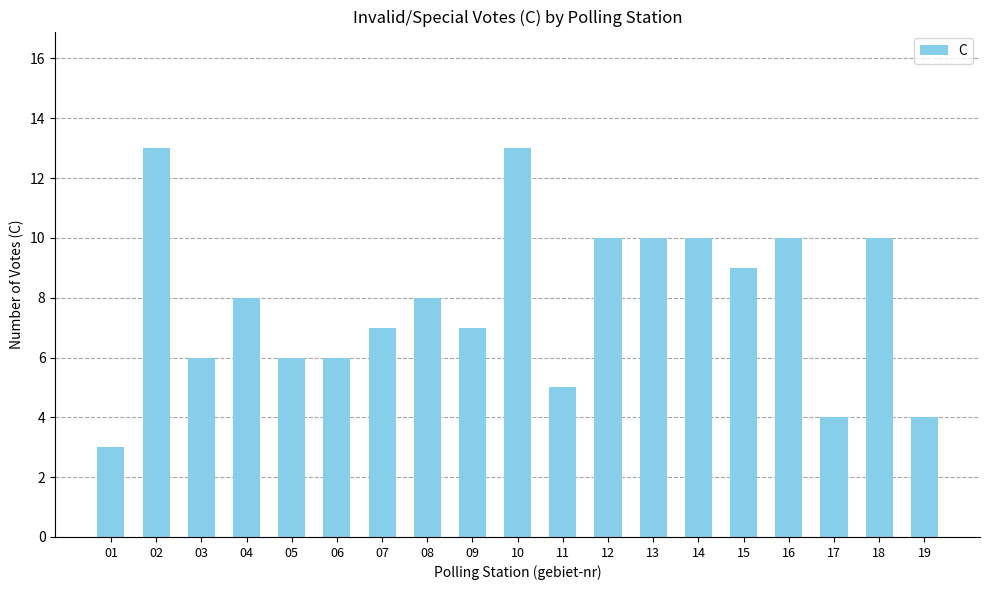

What is the sum of the values at 08 and 07?

15